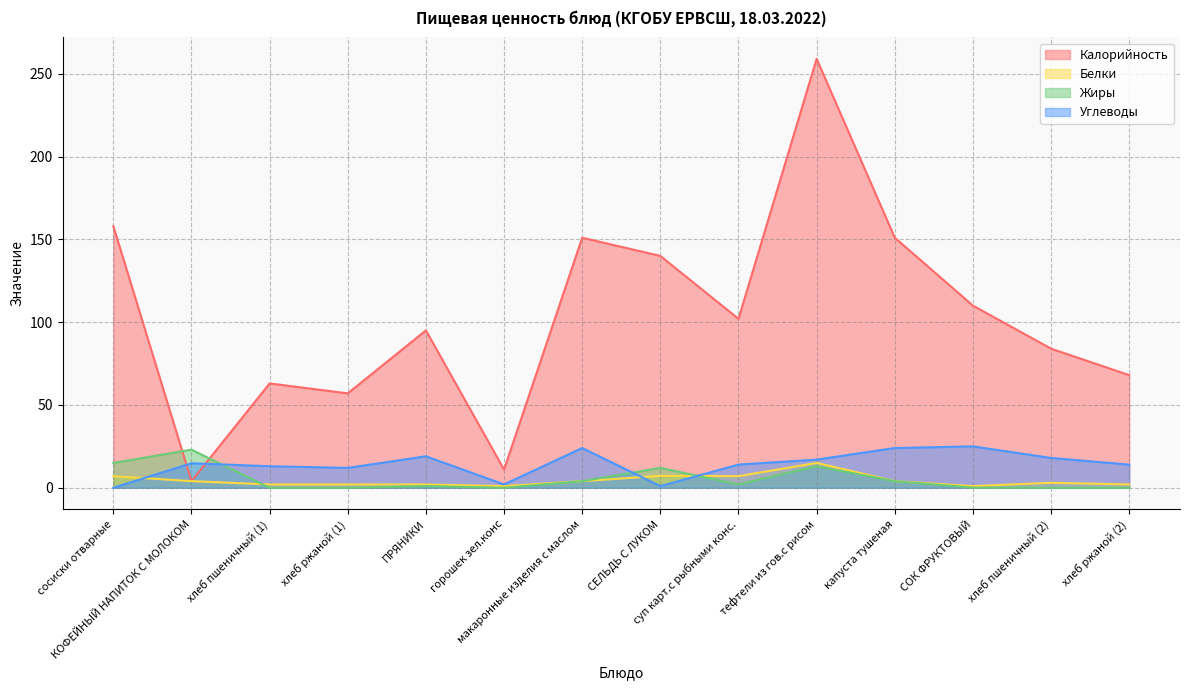

Reading left to right, extract all data points from this chart.

Калорийность: сосиски отварные=158.0	КОФЕЙНЫЙ НАПИТОК С МОЛОКОМ=4.0	хлеб пшеничный (1)=63.0	хлеб ржаной (1)=57.0	ПРЯНИКИ=95.0	горошек зел.конс=11.0	макаронные изделия с маслом=151.0	СЕЛЬДЬ С ЛУКОМ=140.0	суп карт.с рыбными конс.=102.0	тефтели из гов.с рисом=259.0	капуста тушеная=151.0	СОК ФРУКТОВЫЙ=110.0	хлеб пшеничный (2)=84.0	хлеб ржаной (2)=68.0
Белки: сосиски отварные=7.0	КОФЕЙНЫЙ НАПИТОК С МОЛОКОМ=4.0	хлеб пшеничный (1)=2.0	хлеб ржаной (1)=2.0	ПРЯНИКИ=2.0	горошек зел.конс=1.0	макаронные изделия с маслом=4.0	СЕЛЬДЬ С ЛУКОМ=7.2	суп карт.с рыбными конс.=7.0	тефтели из гов.с рисом=15.0	капуста тушеная=4.0	СОК ФРУКТОВЫЙ=1.0	хлеб пшеничный (2)=3.0	хлеб ржаной (2)=2.0
Жиры: сосиски отварные=15.0	КОФЕЙНЫЙ НАПИТОК С МОЛОКОМ=23.0	хлеб пшеничный (1)=0.0	хлеб ржаной (1)=0.0	ПРЯНИКИ=1.0	горошек зел.конс=0.0	макаронные изделия с маслом=4.0	СЕЛЬДЬ С ЛУКОМ=12.0	суп карт.с рыбными конс.=2.0	тефтели из гов.с рисом=13.0	капуста тушеная=4.0	СОК ФРУКТОВЫЙ=0.1	хлеб пшеничный (2)=0.0	хлеб ржаной (2)=0.0
Углеводы: сосиски отварные=0.0	КОФЕЙНЫЙ НАПИТОК С МОЛОКОМ=14.8	хлеб пшеничный (1)=13.0	хлеб ржаной (1)=12.0	ПРЯНИКИ=19.0	горошек зел.конс=2.0	макаронные изделия с маслом=24.0	СЕЛЬДЬ С ЛУКОМ=1.0	суп карт.с рыбными конс.=14.0	тефтели из гов.с рисом=17.0	капуста тушеная=24.0	СОК ФРУКТОВЫЙ=25.0	хлеб пшеничный (2)=18.0	хлеб ржаной (2)=14.0